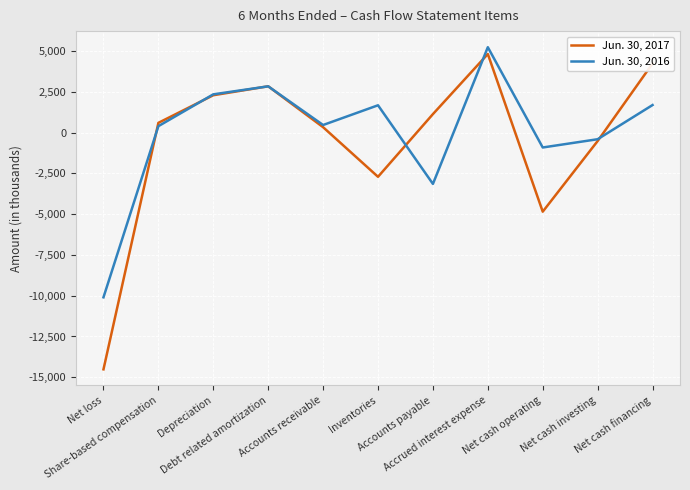

Where is Jun. 30, 2017 nearest to the value -4844?

Net cash operating